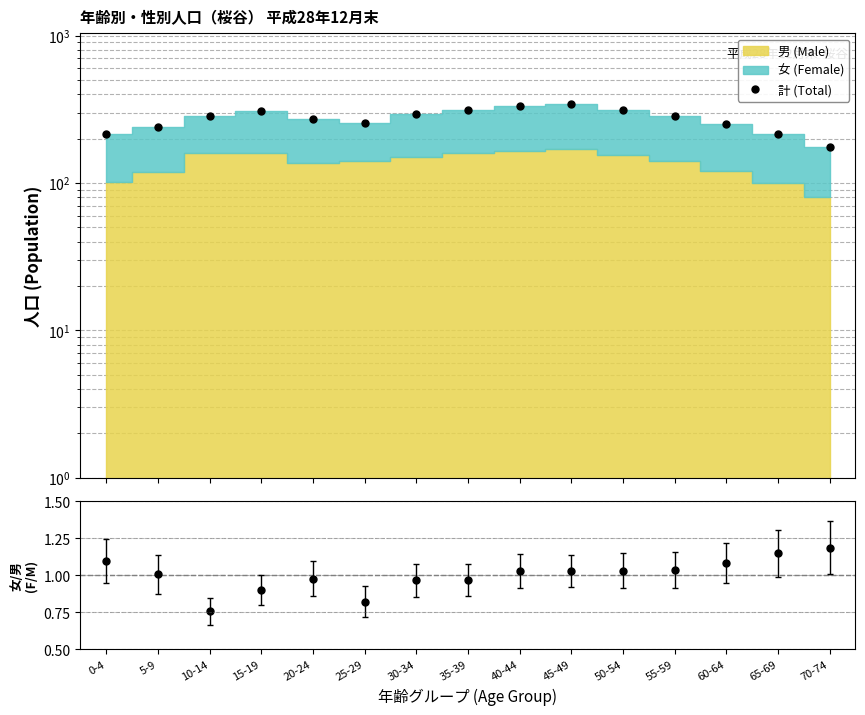

Is the value of 女/男 Ratio at 10-14 greater than the value of 計 (Total) at 20-24?

No